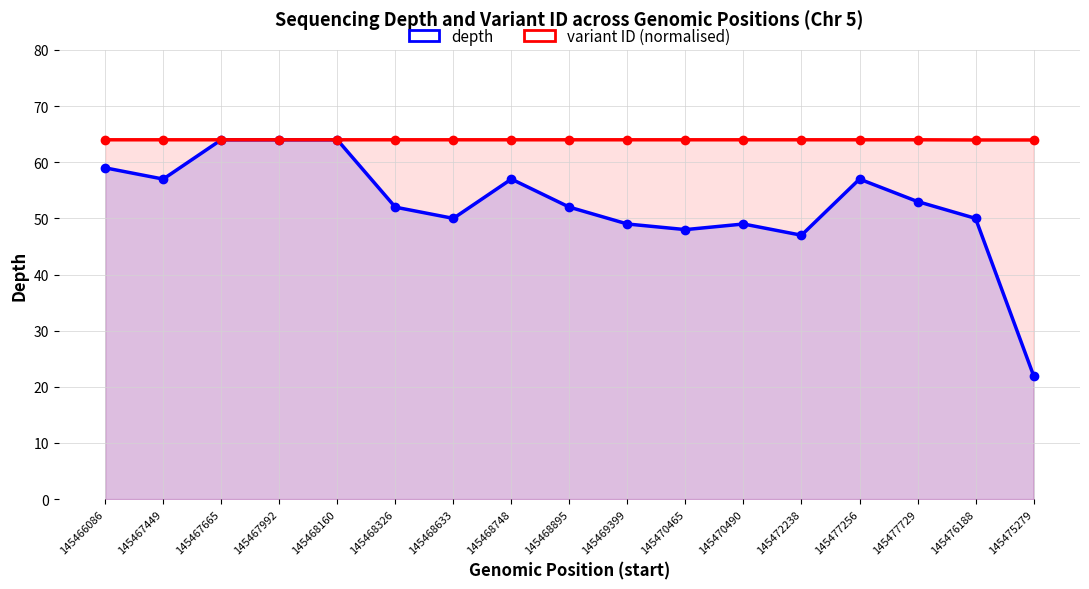

At 145477256, list the series in order from smallest to largest.

depth, variant ID (normalised)